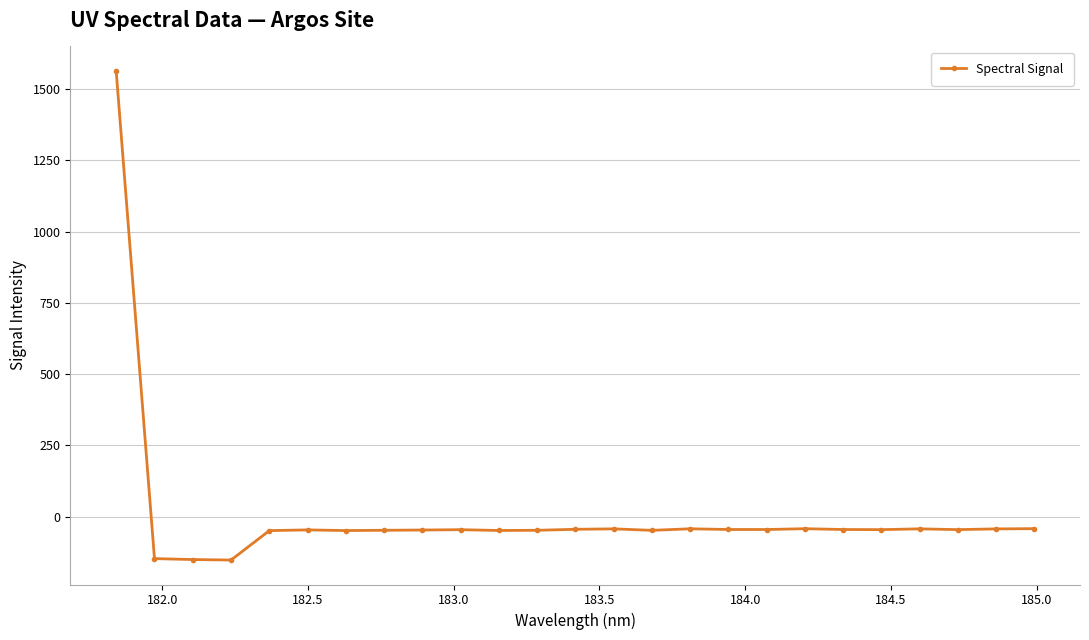

How many data points does each series have?

25